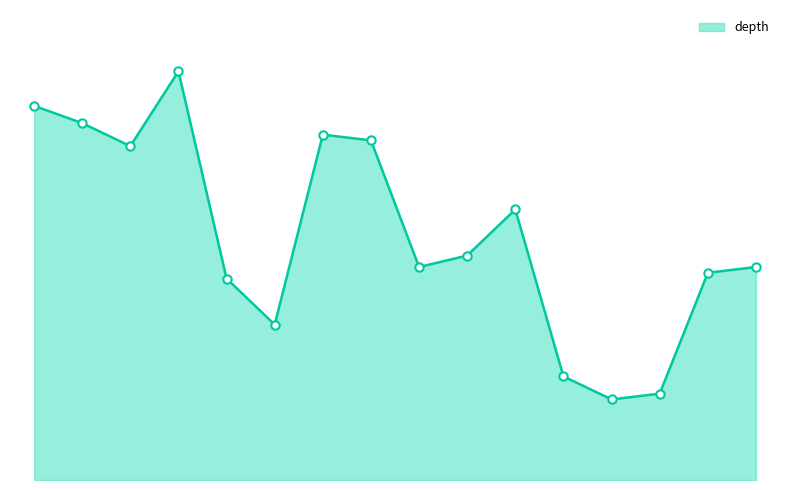

Is this an area chart (filled region under the line)?

Yes